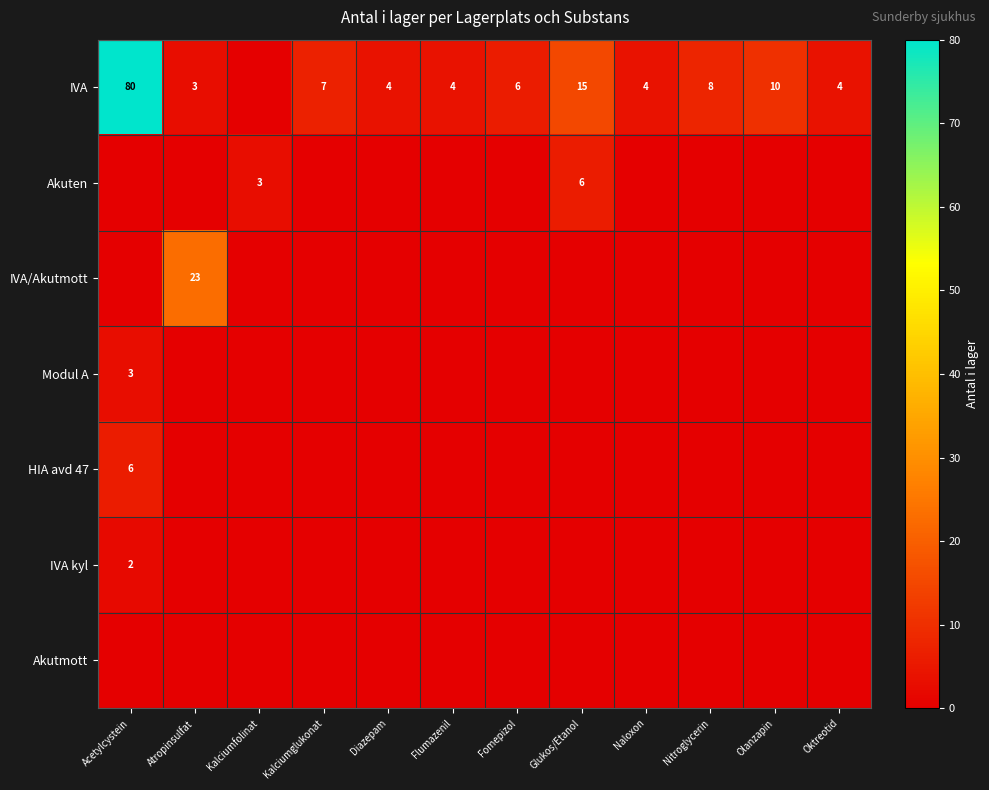

At which category does the chart reach its minimum across all series?

Kalciumfolinat